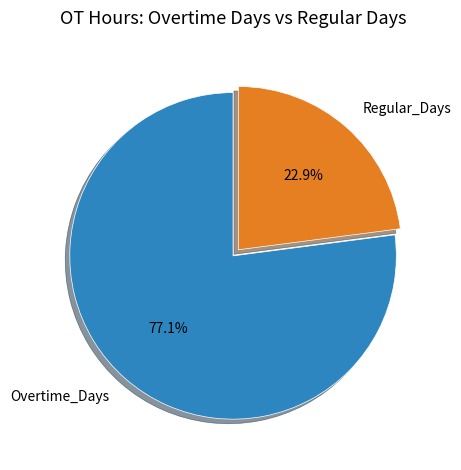

What percentage is NOT represented by Regular_Days?

77.1%